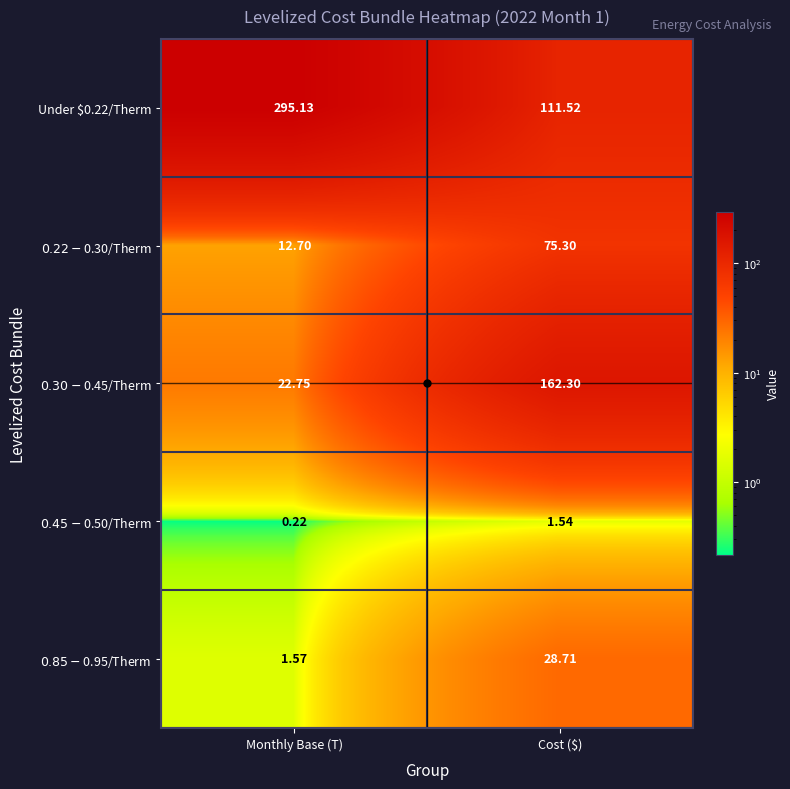

Where does the Under $0.22/Therm series first go above 295?

Monthly Base (T)